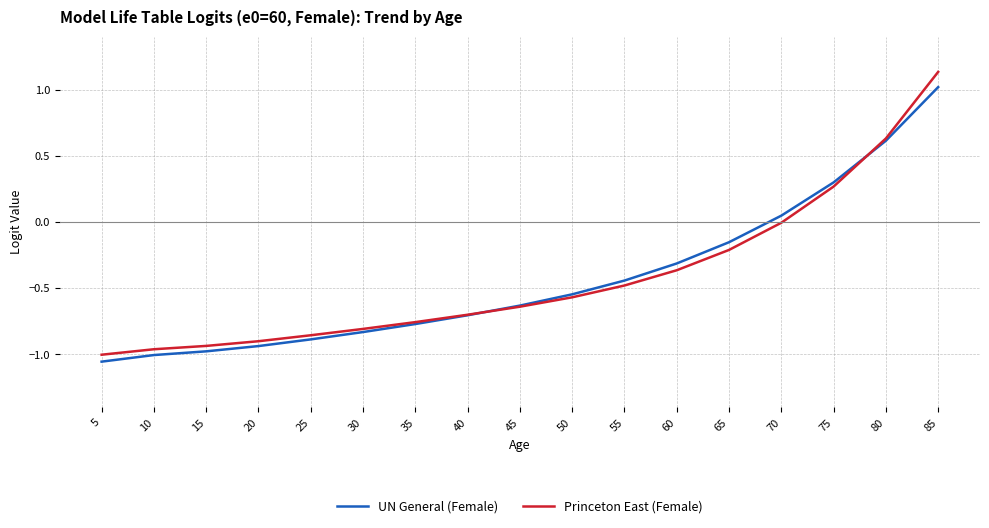

Between 50 and 60, which series saw the biggest shift?

UN General (Female)